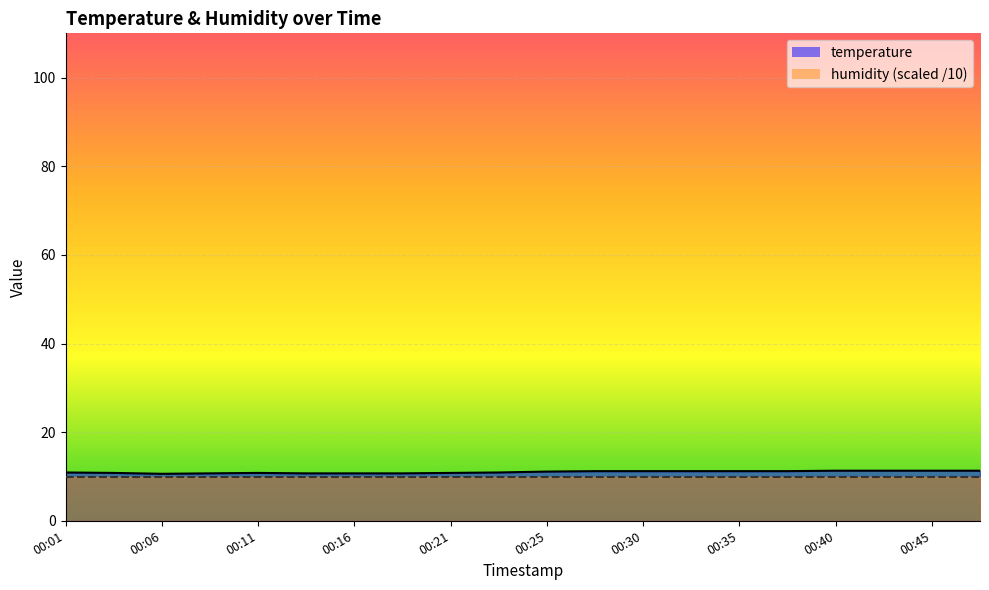

Is it true that the value at 00:16 is 10.7?

True